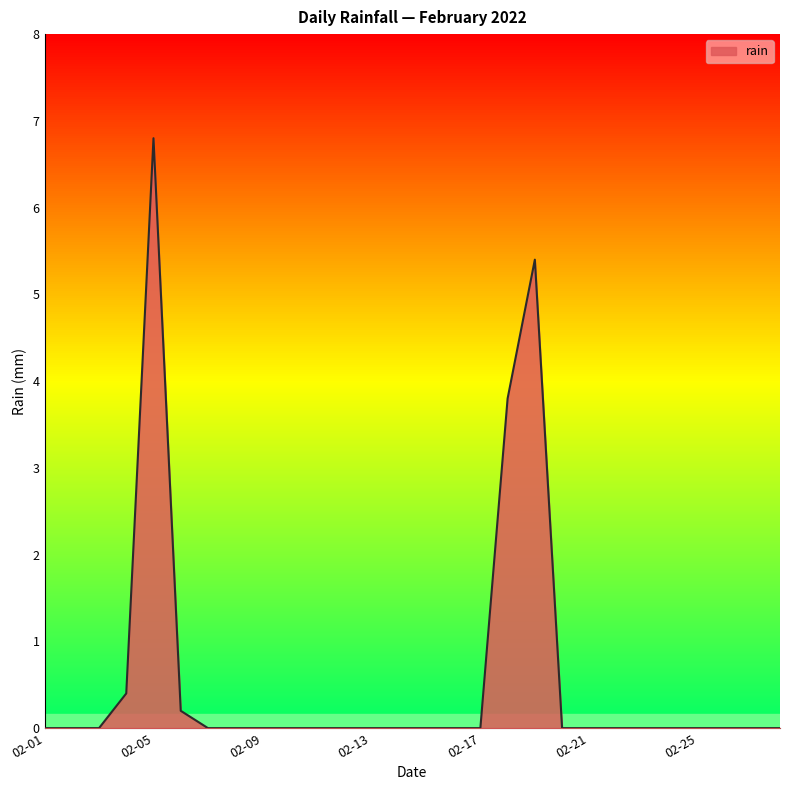

True or false: the data has more than 1 interior local peaks.

True